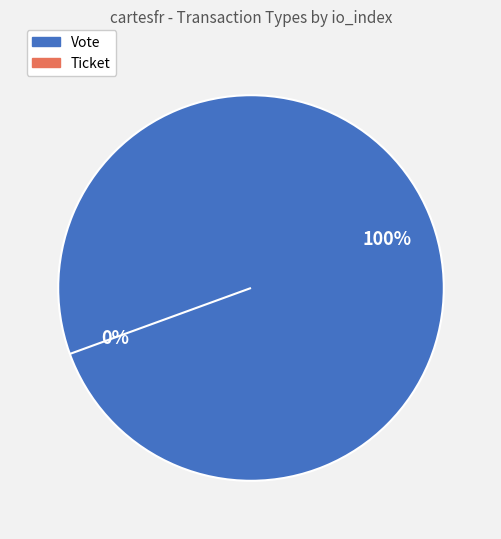

To the nearest percent, what is the difference between the Vote and Ticket slice percentages?

100%